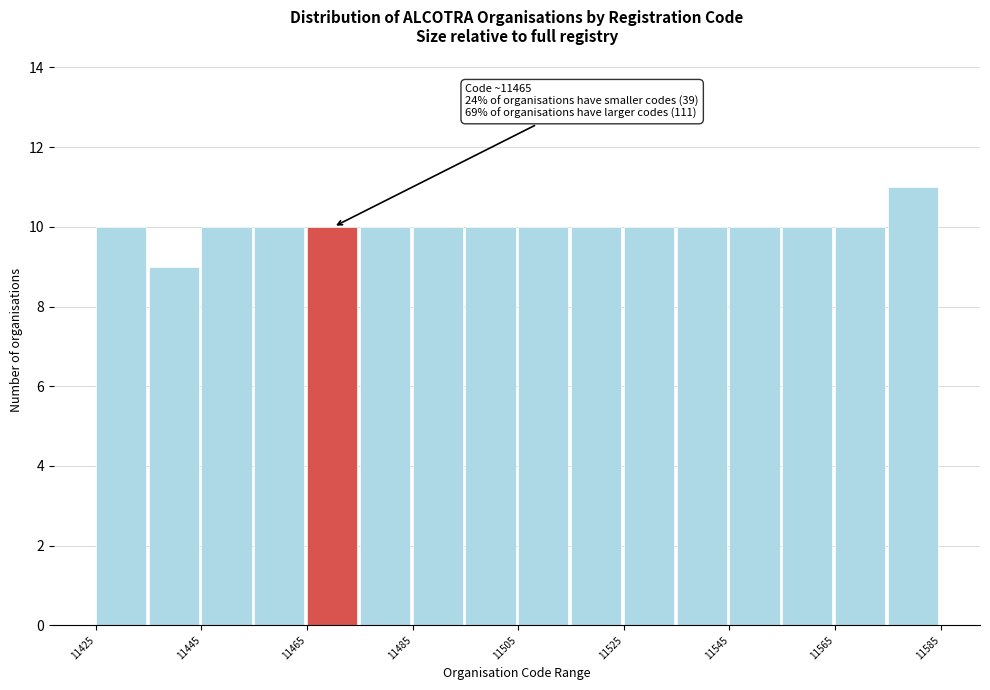

Over which range of the x-axis is the bar tallest?

11575 to 11585